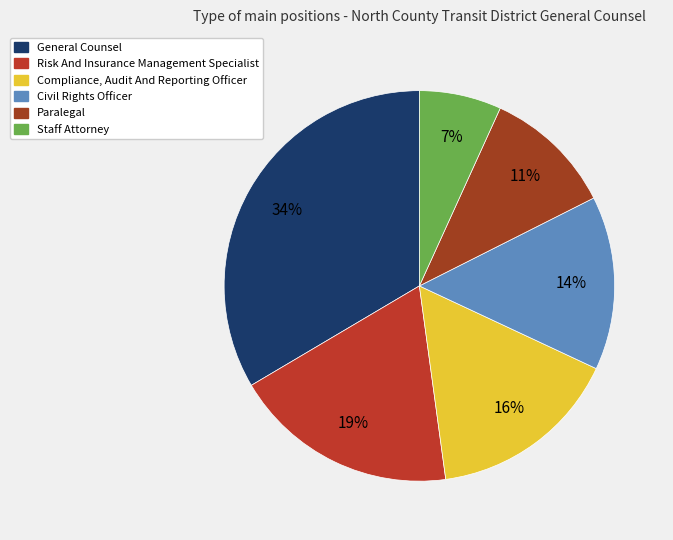

Rank the categories by value from lowest to highest.

Staff Attorney, Paralegal, Civil Rights Officer, Compliance, Audit And Reporting Officer, Risk And Insurance Management Specialist, General Counsel